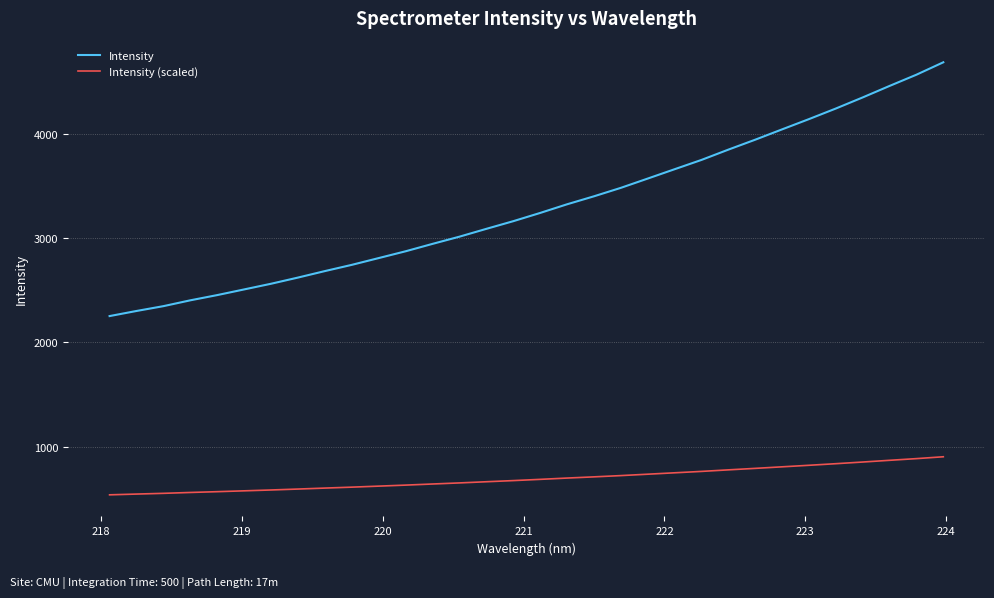

What is the difference between the maximum and minimum values in the Intensity (scaled) series?

364.8